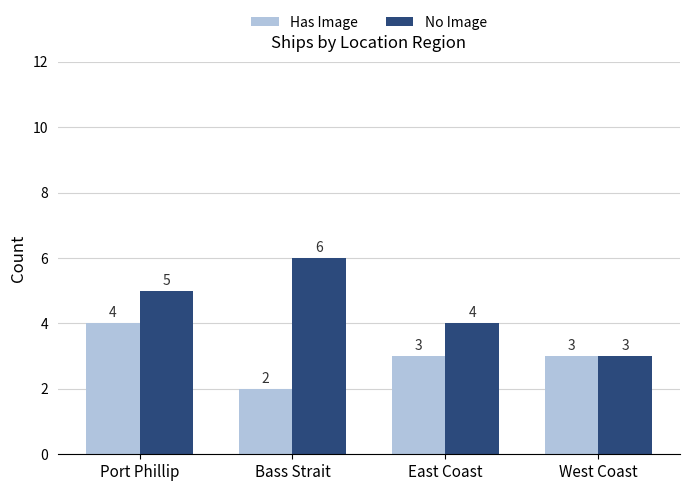

Reading right to left, what are all the values shown in this chart?

Has Image: 3	3	2	4
No Image: 3	4	6	5